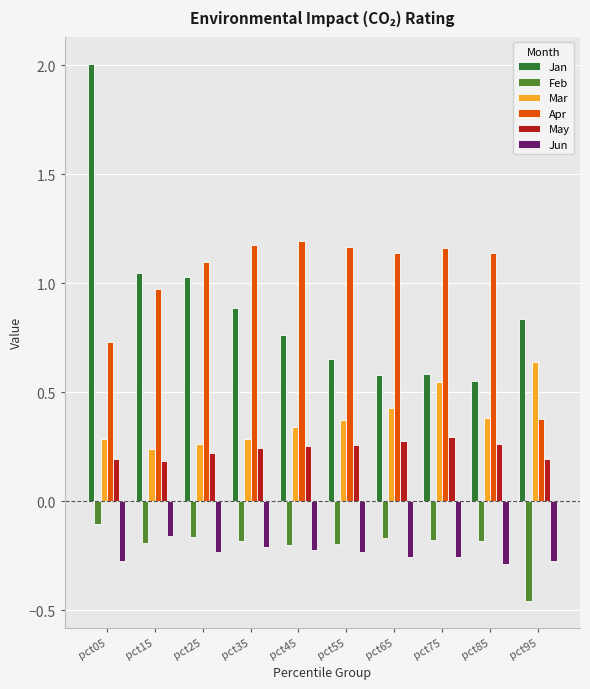

Is it true that Jun equals -0.2 at pct25?

True